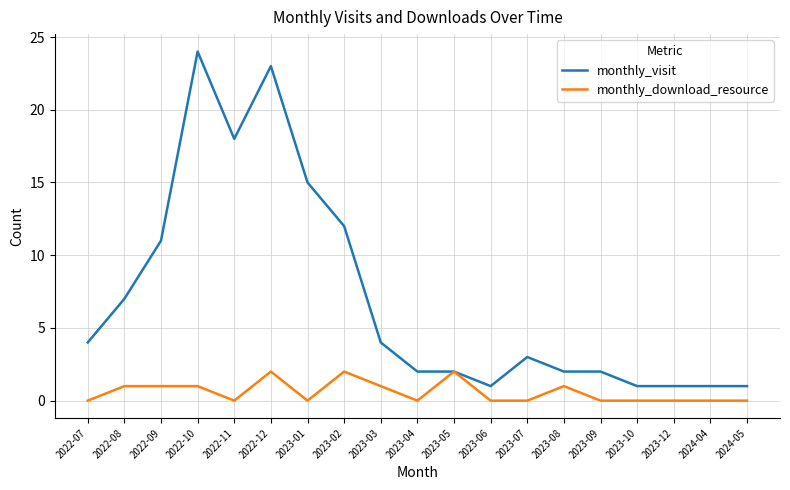

What is the maximum value for monthly_visit?

24